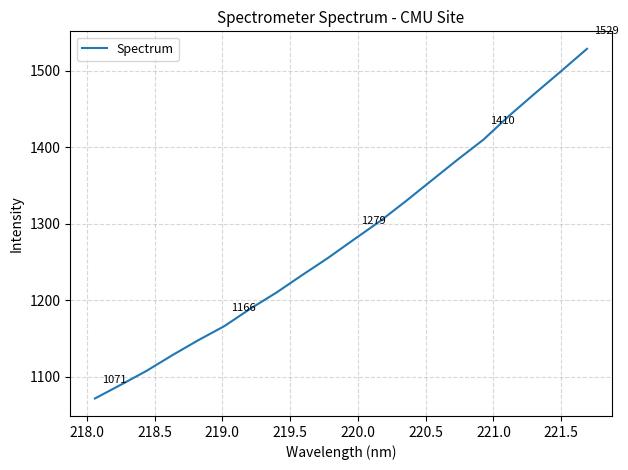

What is the smallest value displayed?

1071.3